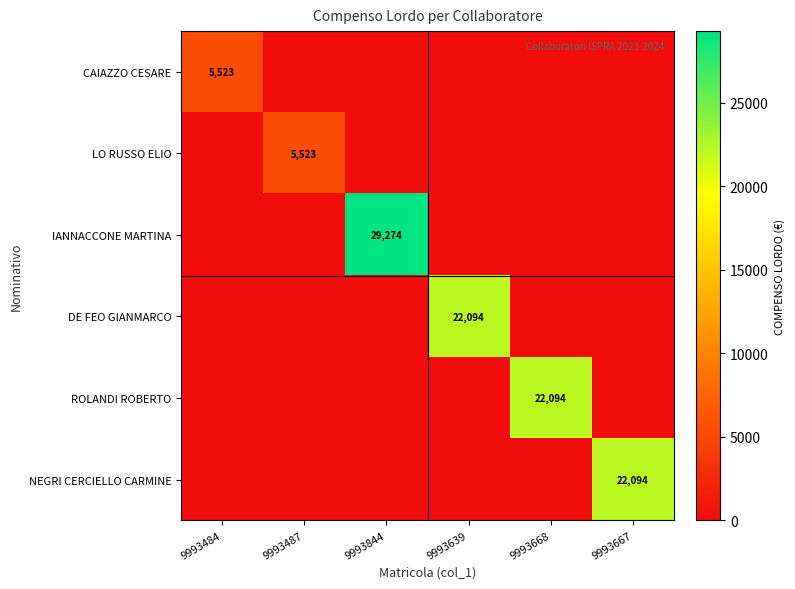

What is the difference between the highest and lowest values at 9993844?

29274.0